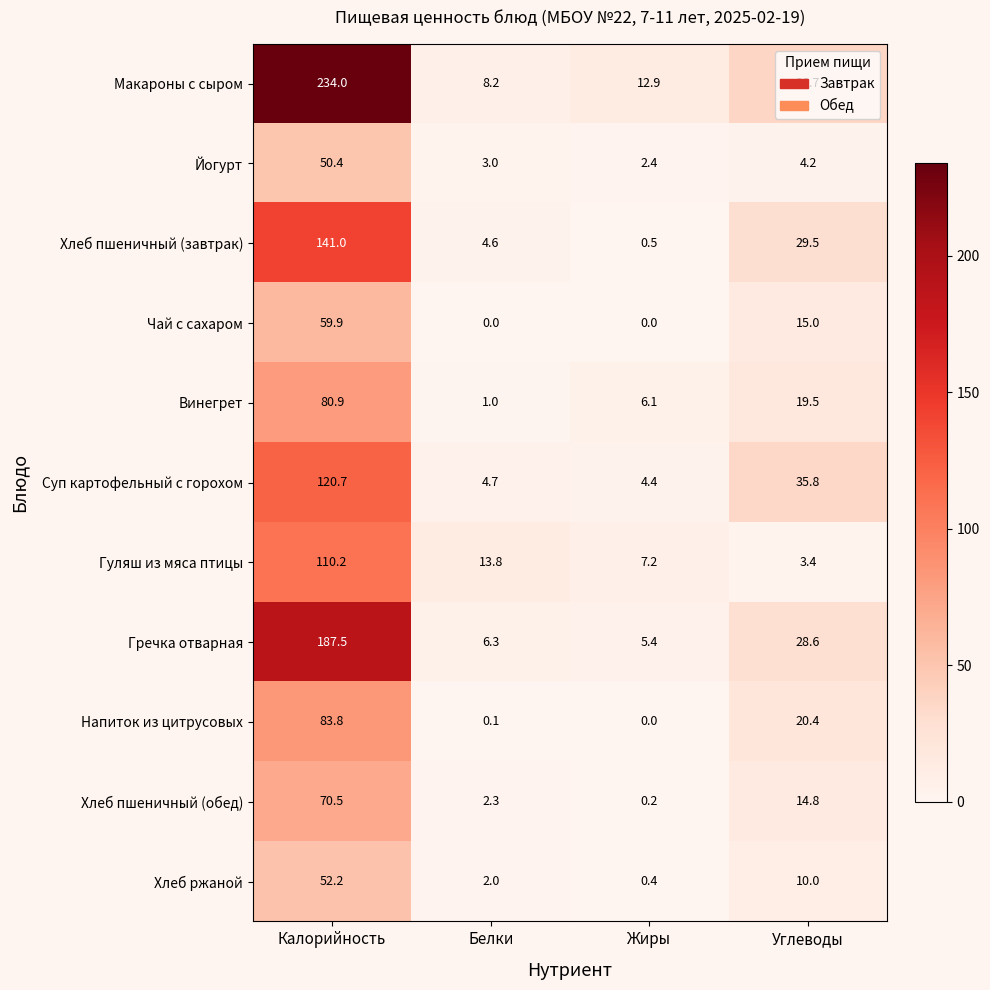

What is the difference between the Йогурт values at Белки and Углеводы?

1.2